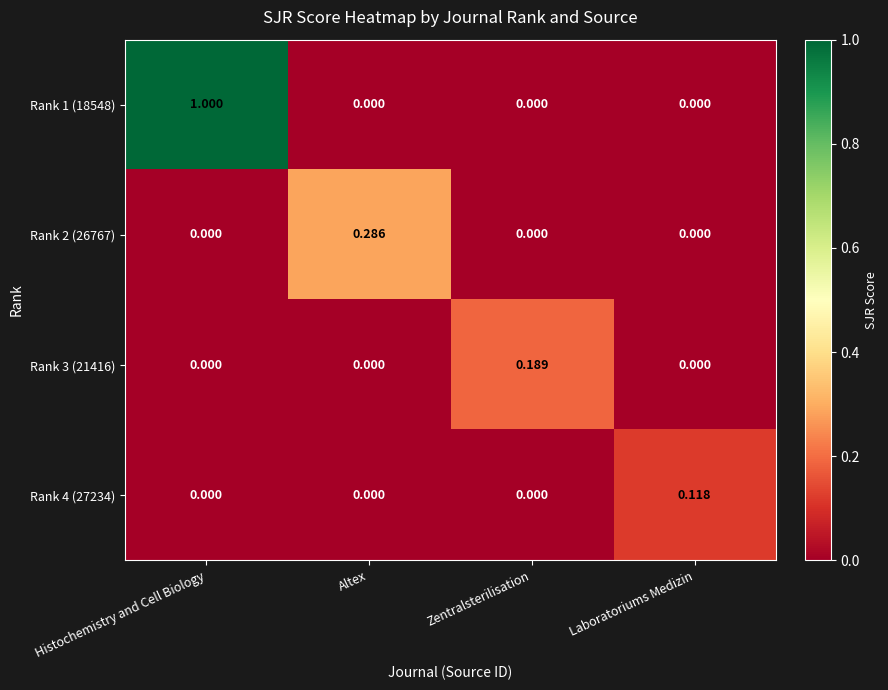

Between Zentralsterilisation and Laboratoriums Medizin, which series saw the biggest shift?

Rank 3 (21416)